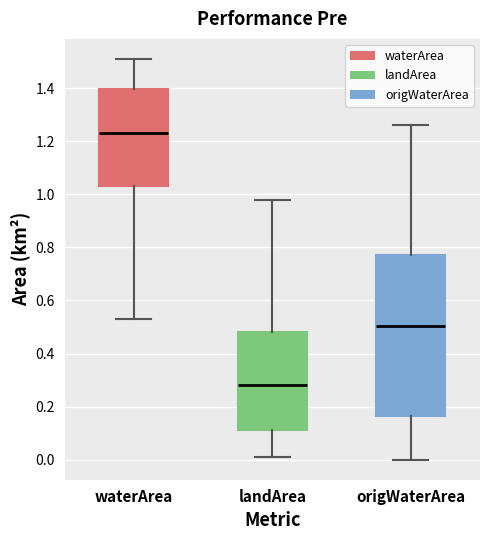

Which box's median line is the highest?

waterArea